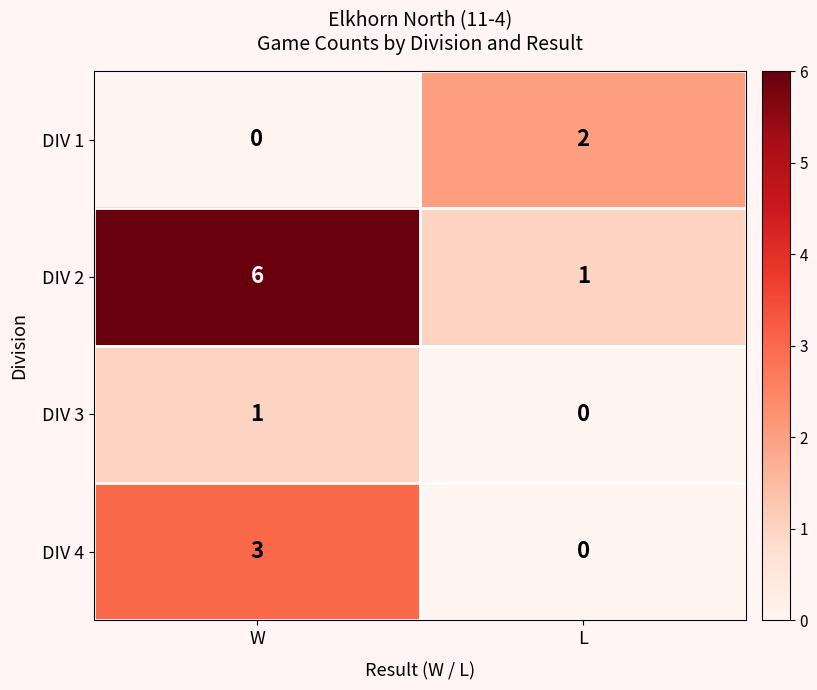

The DIV 1 series shows -1 at W. True or false?

False